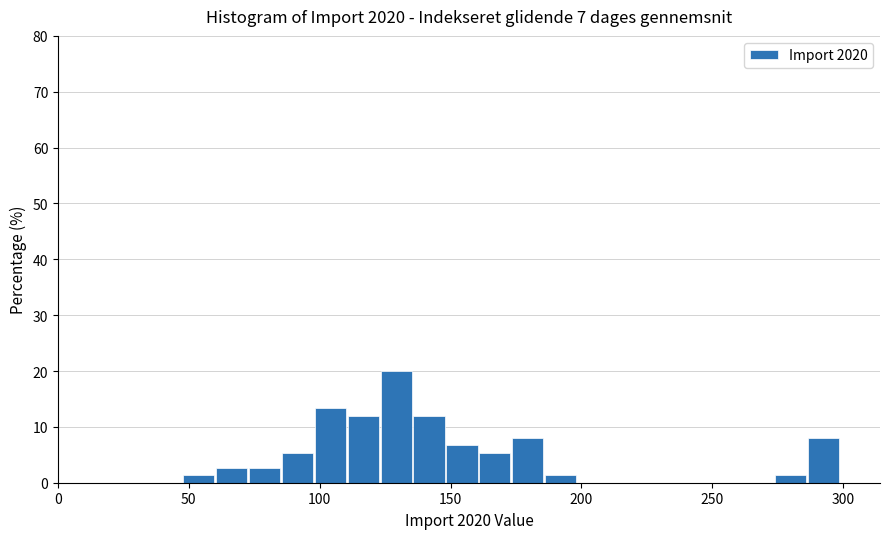

Around what value on the x-axis is the tallest bar? Give the approximate position of its centre, as read against the axis.

130